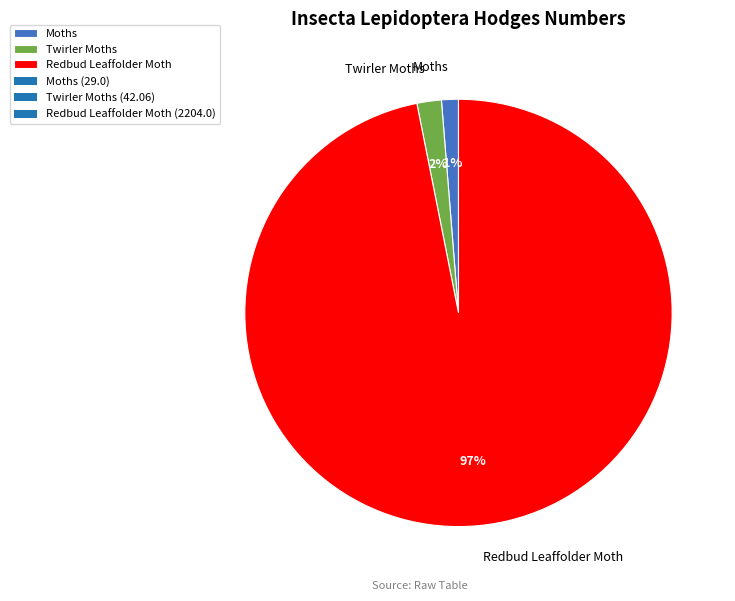

Do Moths and Twirler Moths together represent more than half of the pie?

No